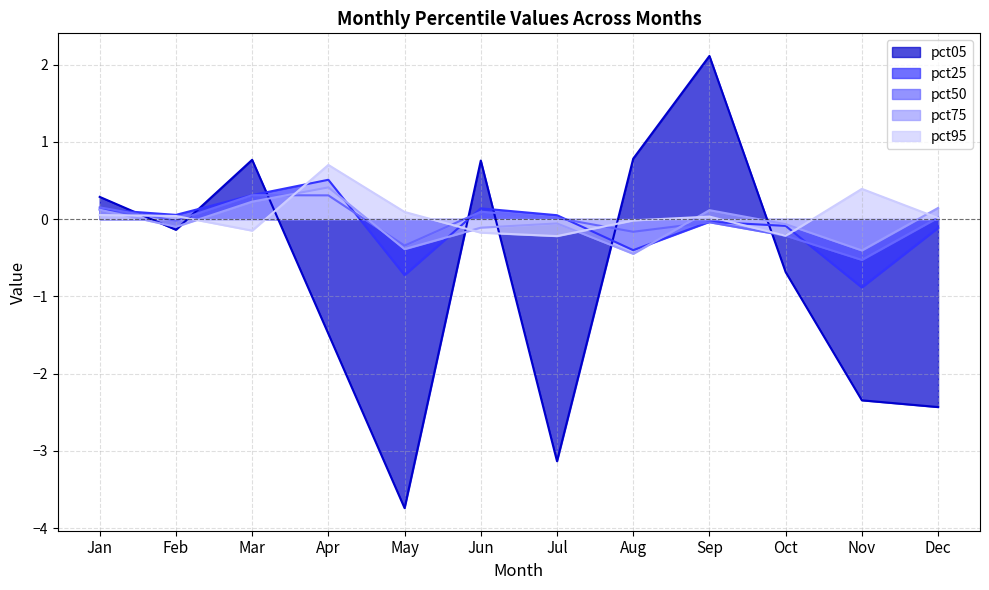

Reading left to right, extract all data points from this chart.

pct05: Jan=0.3	Feb=-0.1	Mar=0.8	Apr=-1.5	May=-3.7	Jun=0.8	Jul=-3.1	Aug=0.8	Sep=2.1	Oct=-0.7	Nov=-2.3	Dec=-2.4
pct25: Jan=0.1	Feb=0.1	Mar=0.3	Apr=0.5	May=-0.7	Jun=0.1	Jul=0.1	Aug=-0.4	Sep=-0.0	Oct=-0.1	Nov=-0.9	Dec=-0.1
pct50: Jan=0.2	Feb=-0.0	Mar=0.3	Apr=0.3	May=-0.3	Jun=0.1	Jul=0.0	Aug=-0.2	Sep=-0.0	Oct=-0.2	Nov=-0.5	Dec=0.0
pct75: Jan=0.1	Feb=-0.1	Mar=0.2	Apr=0.4	May=-0.4	Jun=-0.1	Jul=-0.1	Aug=-0.4	Sep=0.1	Oct=-0.1	Nov=-0.4	Dec=0.1
pct95: Jan=0.1	Feb=0.0	Mar=-0.1	Apr=0.7	May=0.1	Jun=-0.2	Jul=-0.2	Aug=-0.0	Sep=0.0	Oct=-0.2	Nov=0.4	Dec=0.0